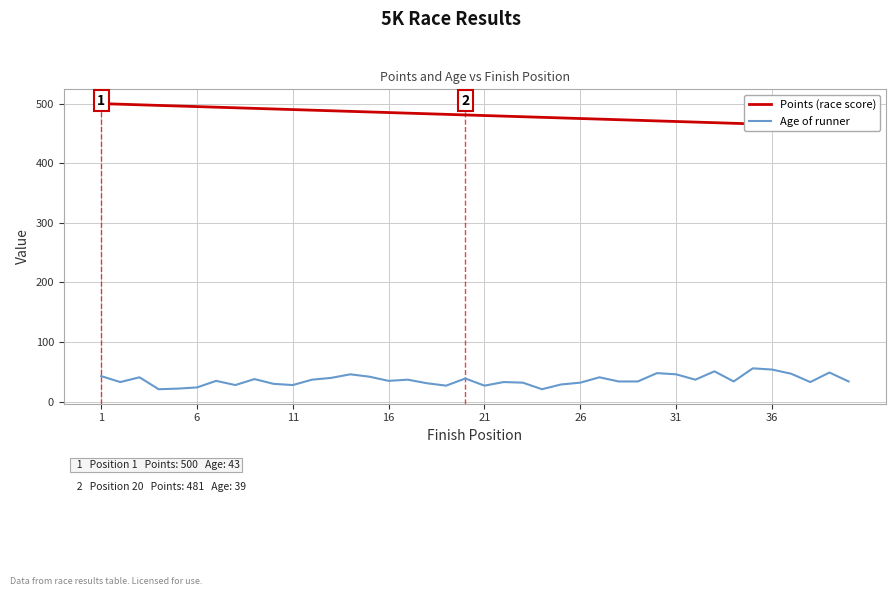

Rank the series by their average value, from lowest to highest.

Age of runner, Points (race score)